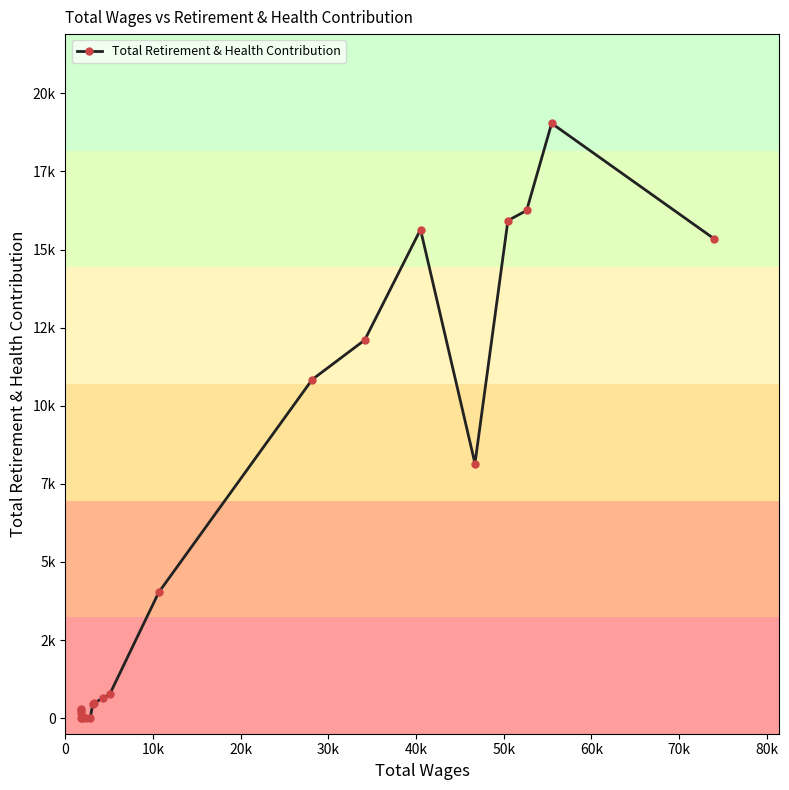

What is the sum of all values?

120334